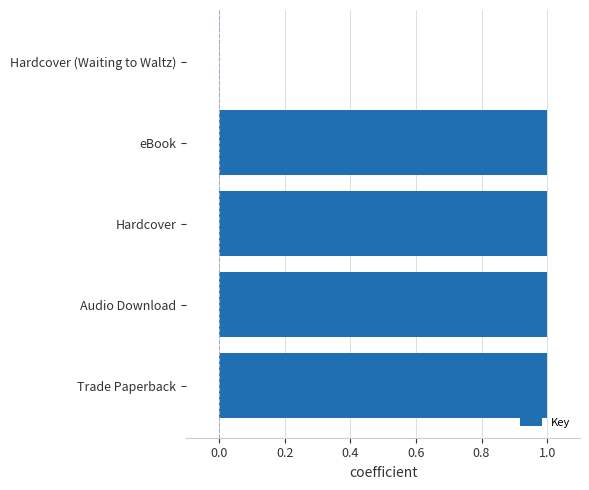

What is the sum of all values?

4.0